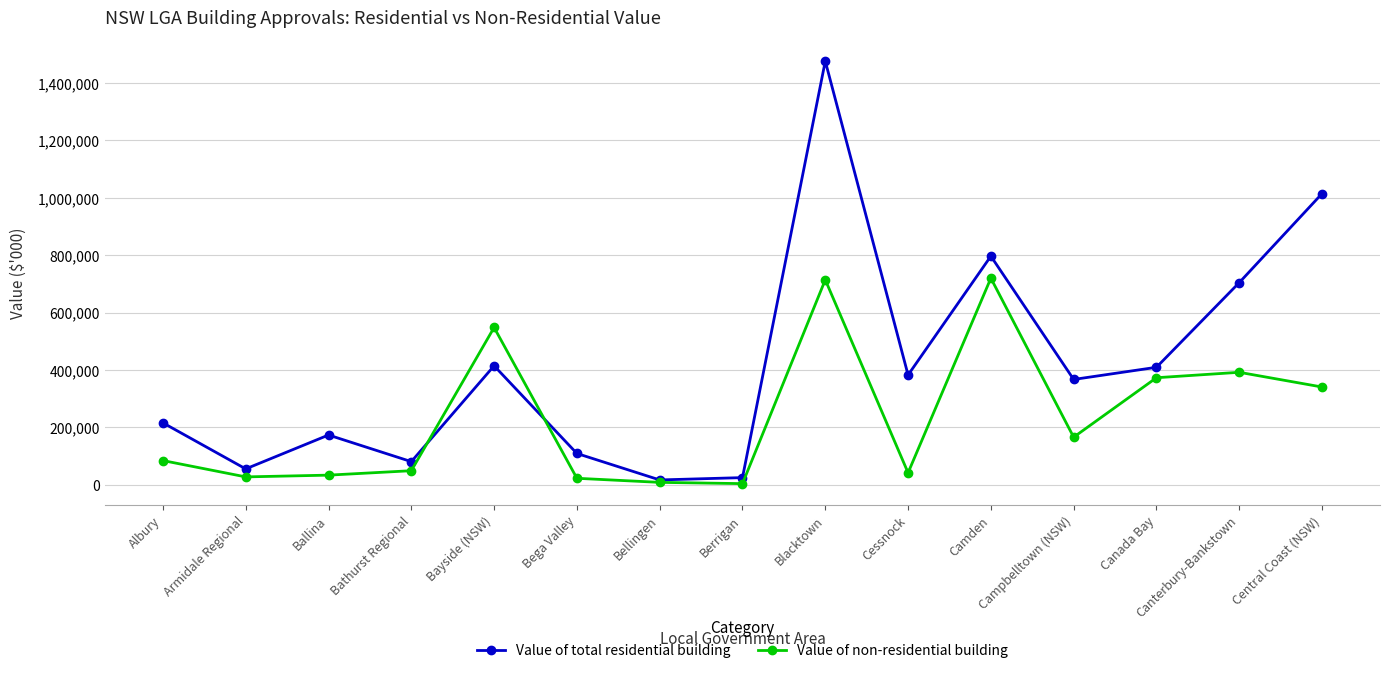

What value does the Value of non-residential building series have at Camden?

719957.9